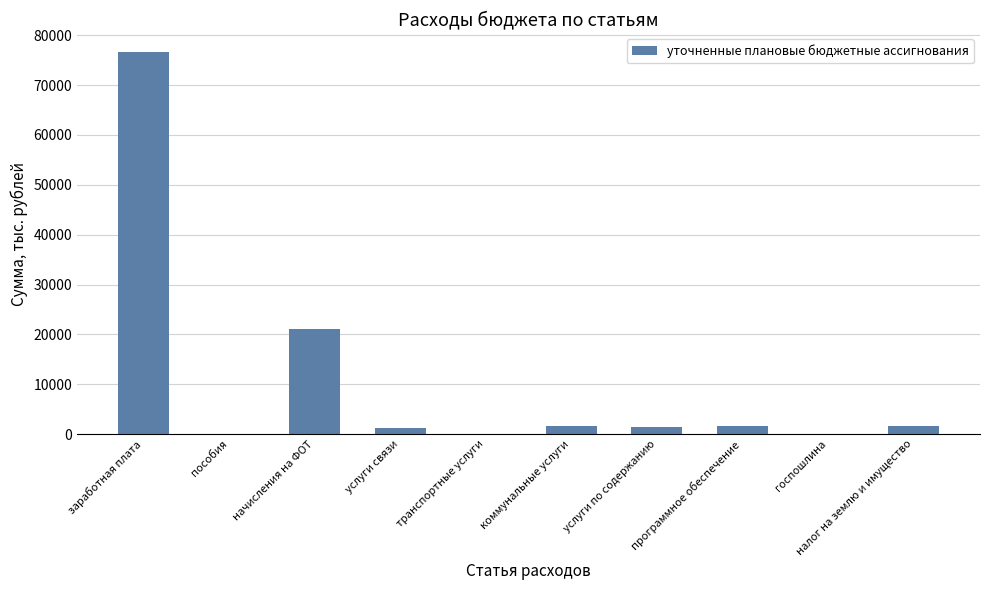

What is the greatest value displayed?

76584